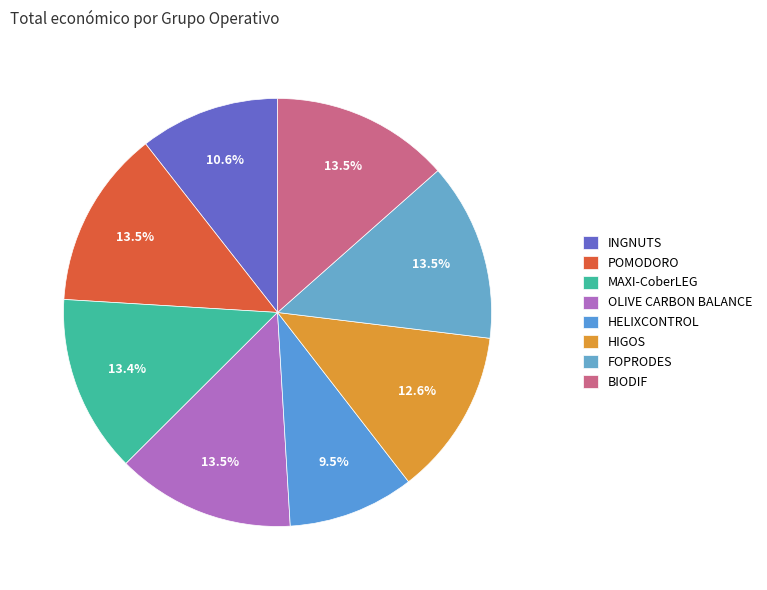

Approximately how many times larger is the value at BIODIF compared to MAXI-CoberLEG?

1.0